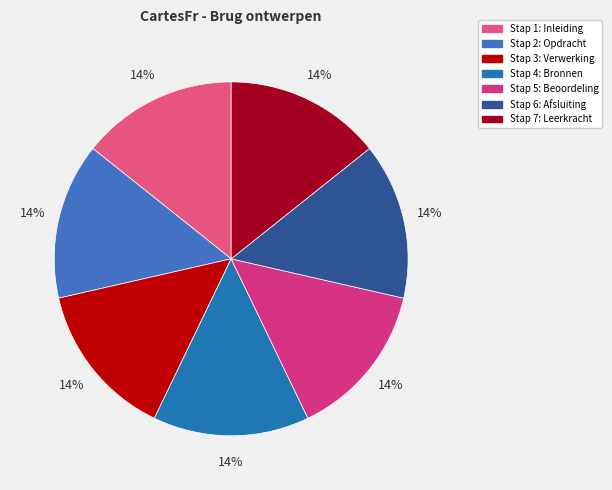

Rank the categories by value from highest to lowest.

Stap 7: Leerkracht, Stap 6: Afsluiting, Stap 5: Beoordeling, Stap 4: Bronnen, Stap 3: Verwerking, Stap 2: Opdracht, Stap 1: Inleiding